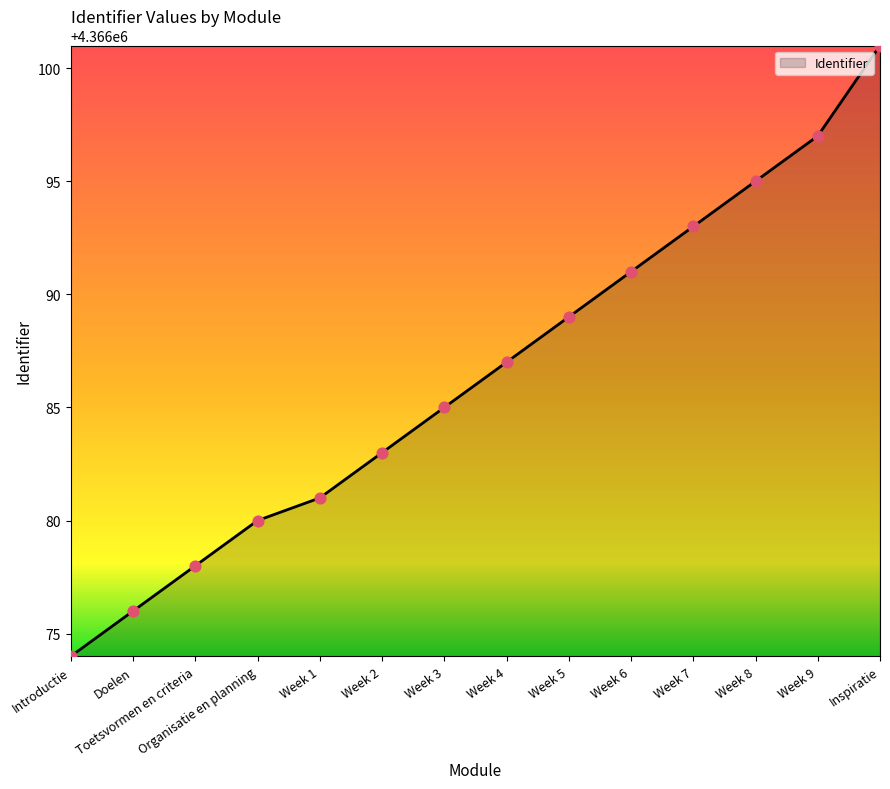

Between Toetsvormen en criteria and Week 6, which is larger?

Week 6